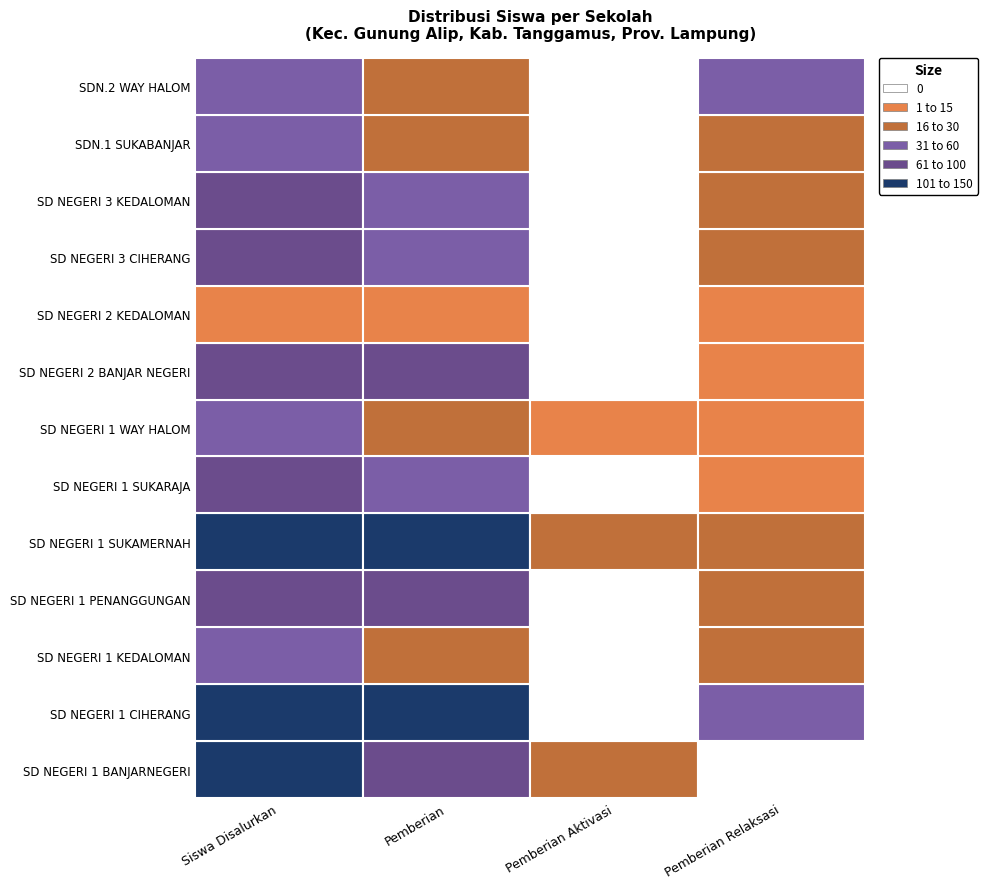

Which label corresponds to the largest value in the chart?

SD NEGERI 1 BANJARNEGERI